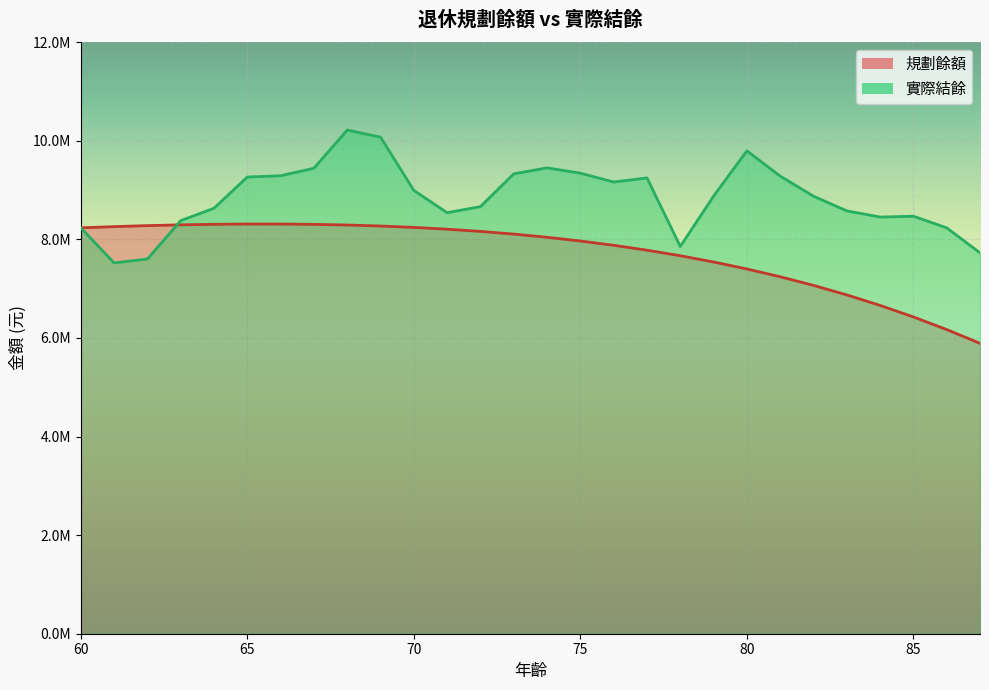

What is the difference between the maximum and minimum values in the 規劃餘額 series?

2420592.0